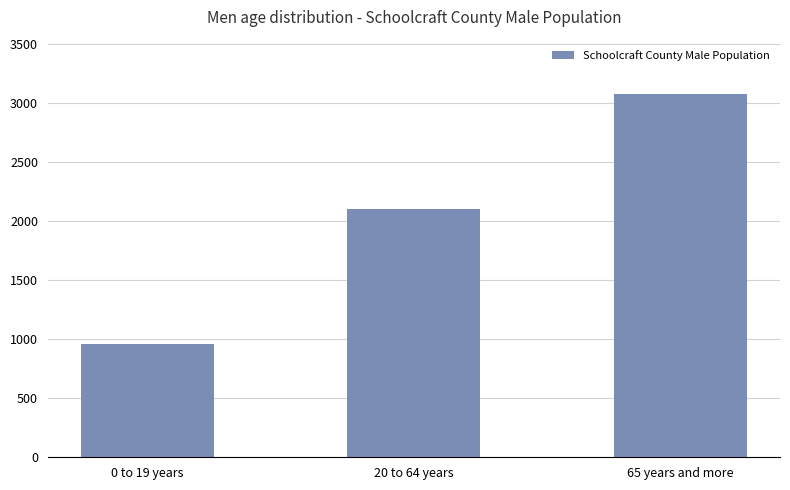

Reading right to left, transcribe all the data shown in this chart.

65 years and more=3075	20 to 64 years=2100	0 to 19 years=963